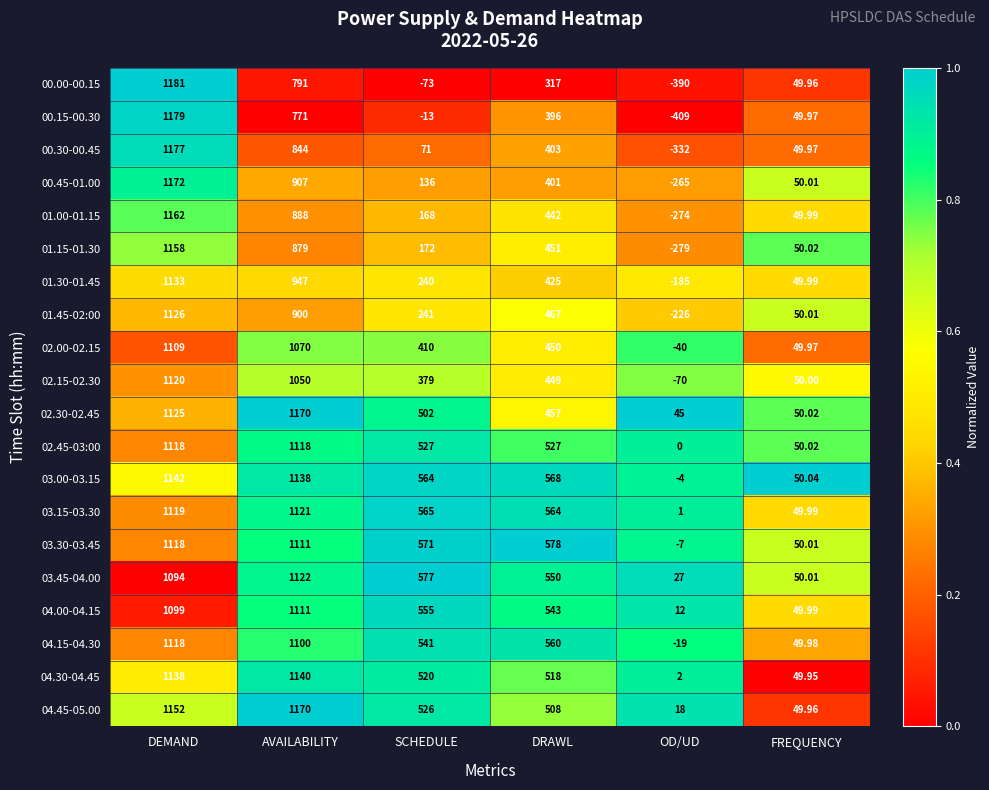

Is the value of 01.45-02:00 at AVAILABILITY greater than the value of 02.45-03:00 at DEMAND?

No